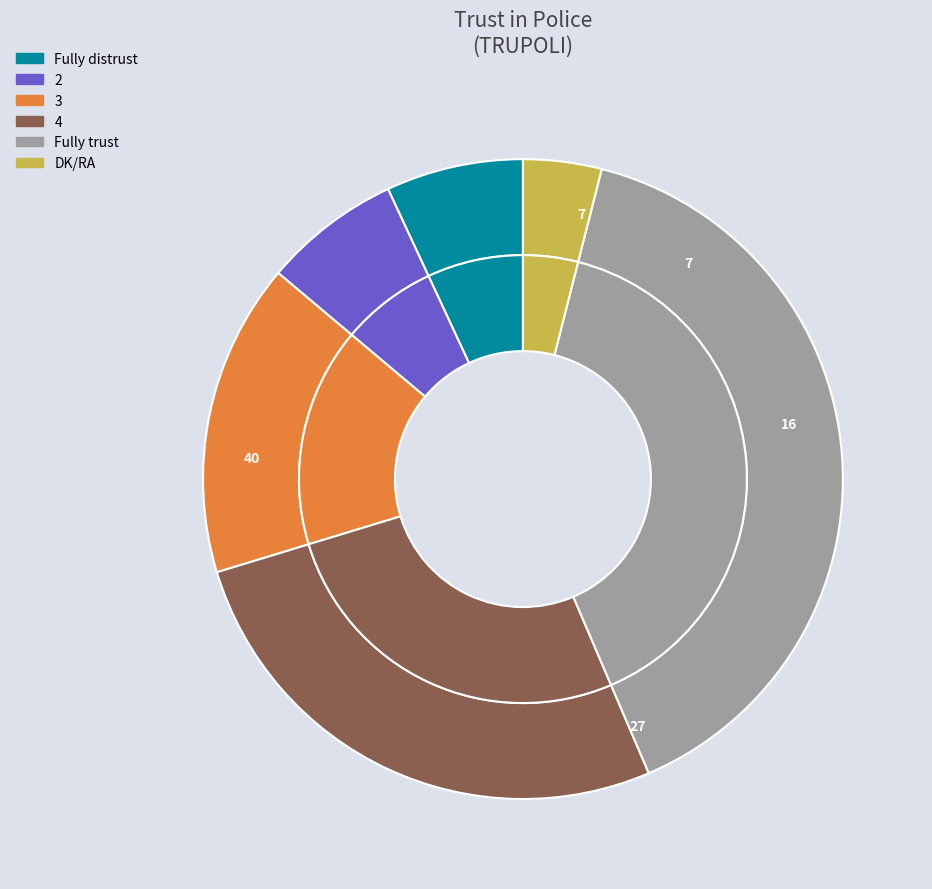

How many segments does this pie chart have?

6